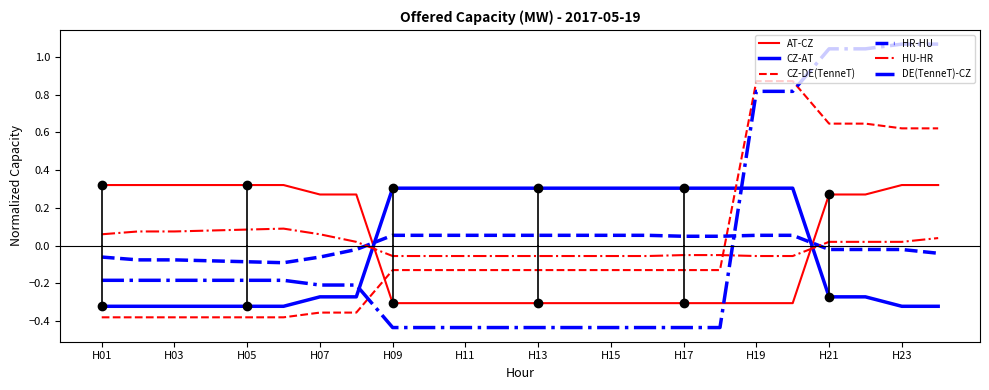

What is the approximate value of AT-CZ at 13?

-0.3